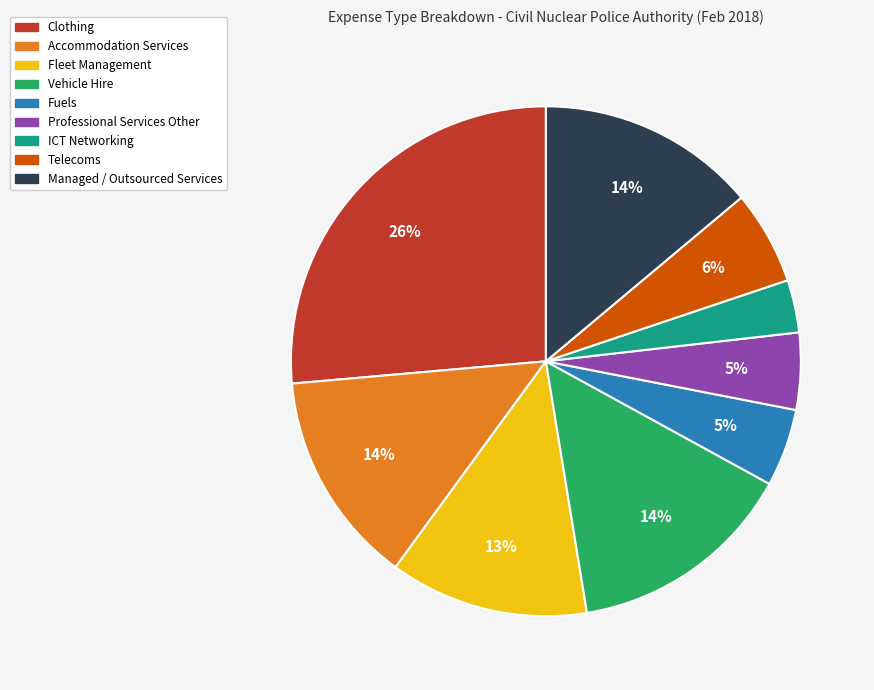

Which has a higher value, Vehicle Hire or Fleet Management?

Vehicle Hire